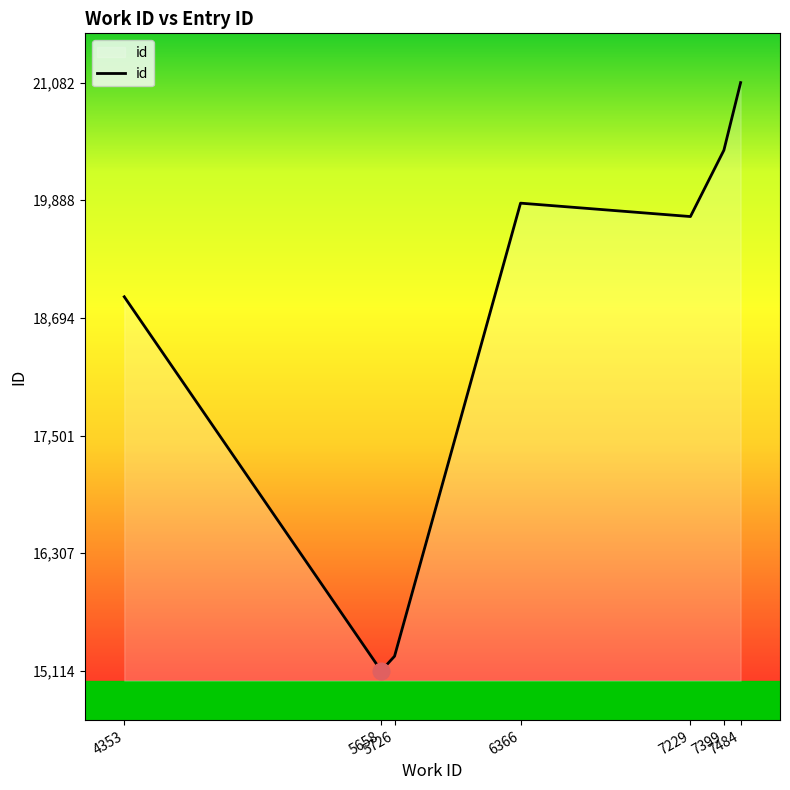

What is the average value?

18621